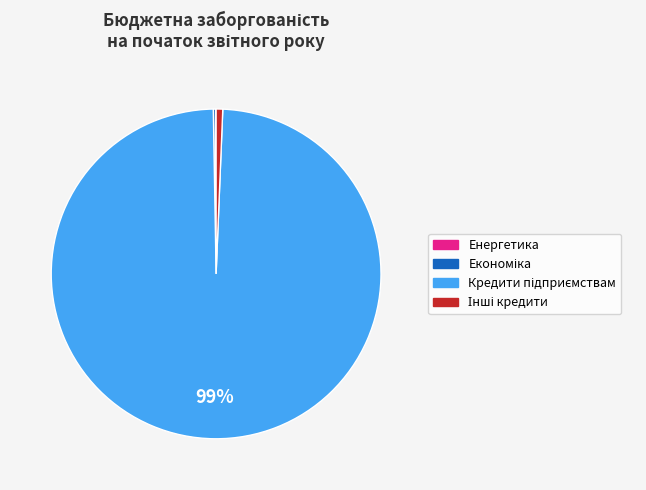

To the nearest percent, what is the difference between the largest and smallest slice percentages?

99%